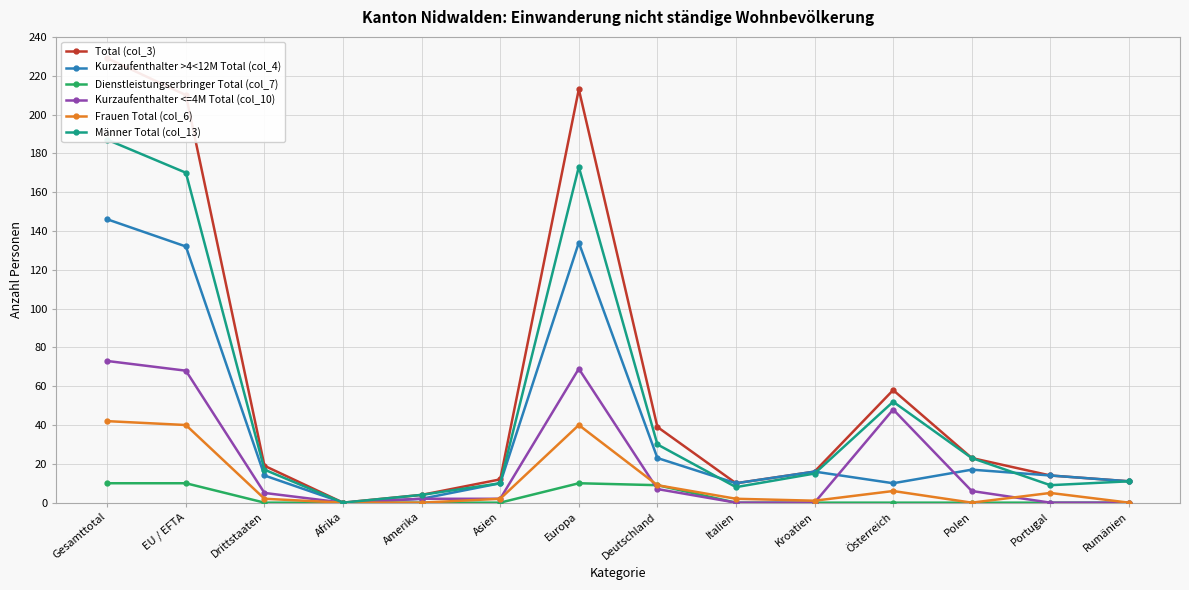

What position from the left is Europa?

7